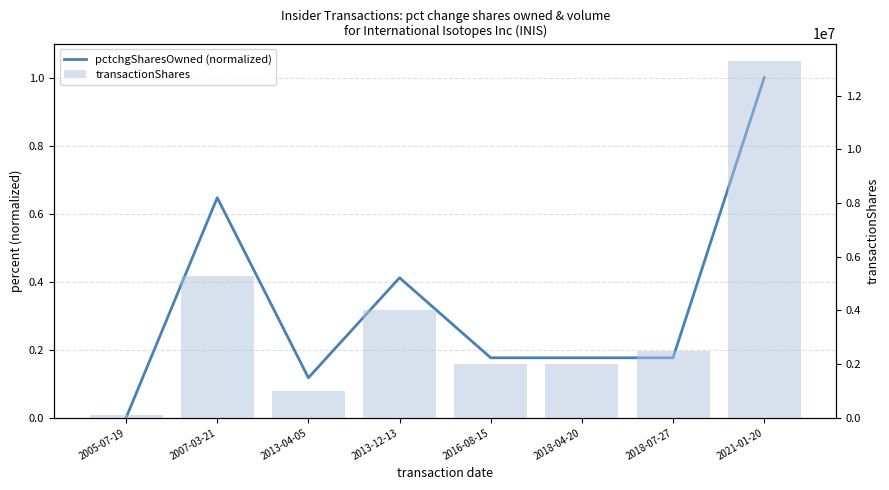

Count the pctchgSharesOwned (normalized) values in the range 0 to 1.

8